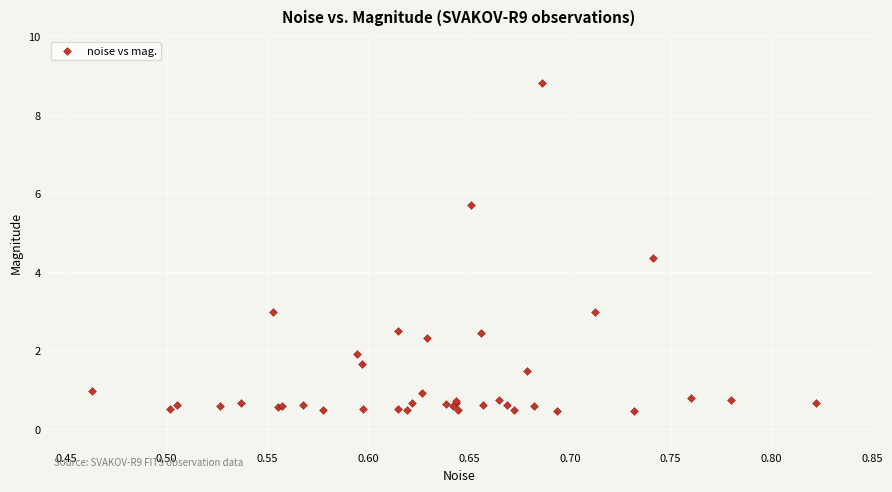

What Y value in the scatter plot is closest to 4?

4.4